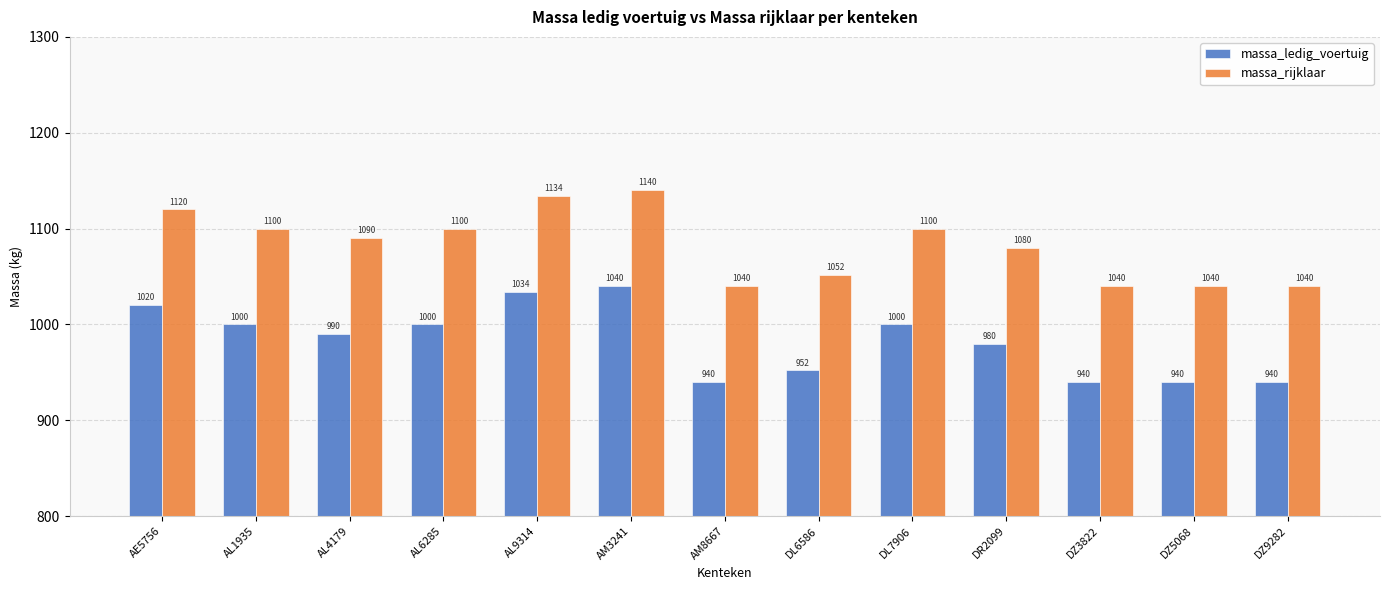

What is the lowest value of the massa_ledig_voertuig series?

940